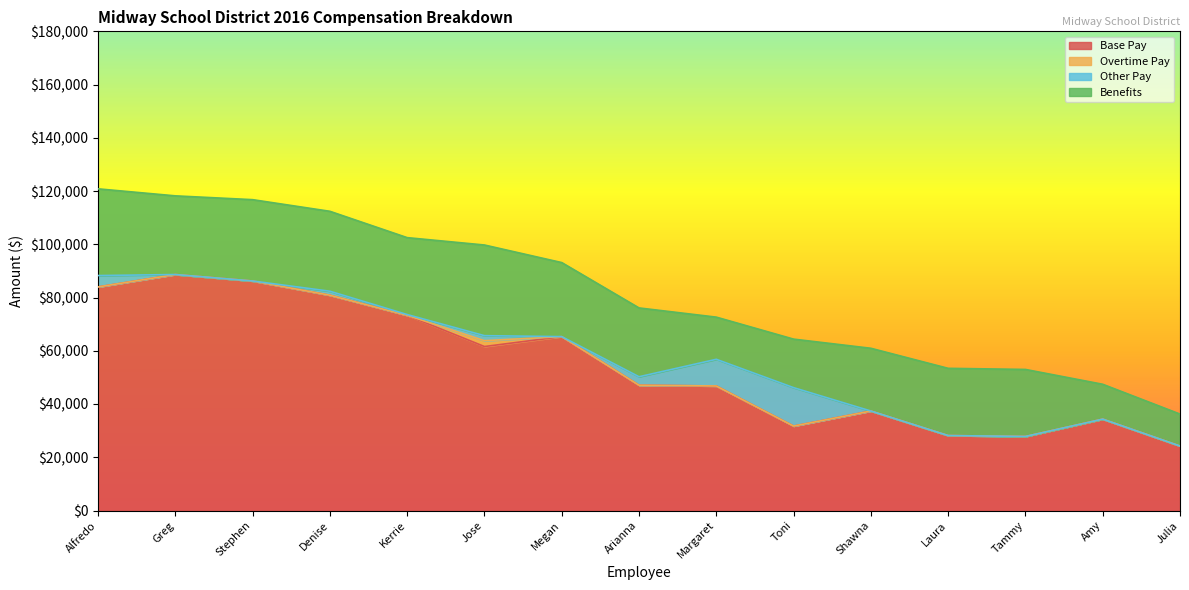

What is the label of the 6th point from the right?

Toni Mcknight